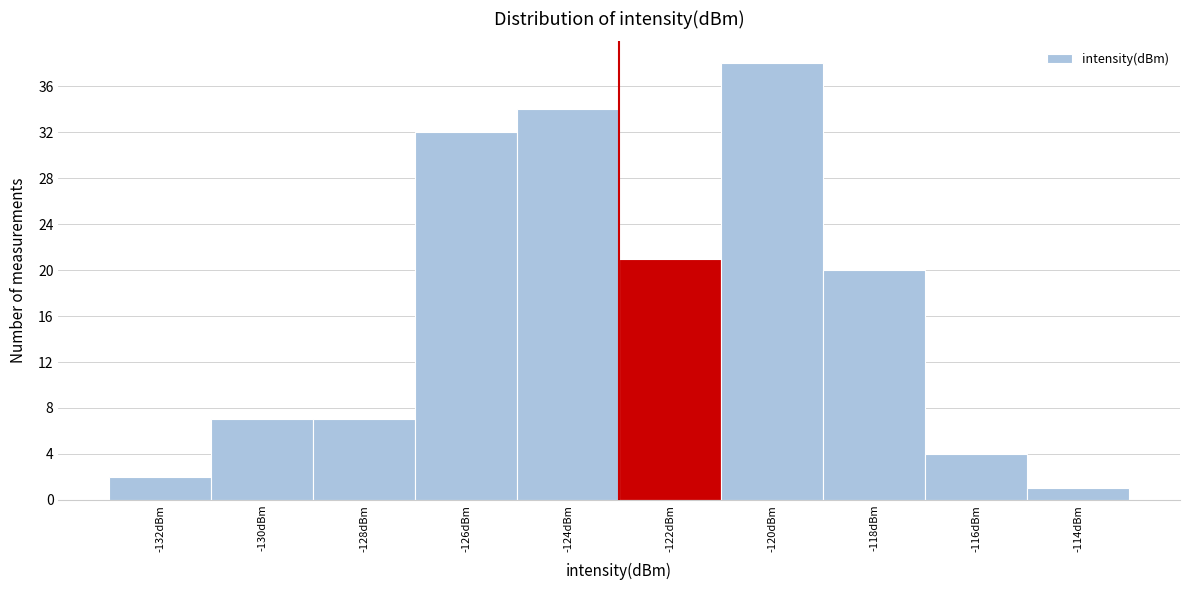

Reading right to left, transcribe all the data shown in this chart.

1	4	20	38	21	34	32	7	7	2